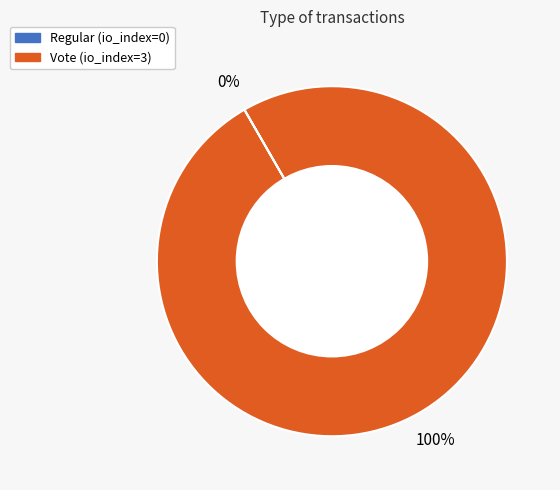

Which category has the biggest portion of the pie?

Vote